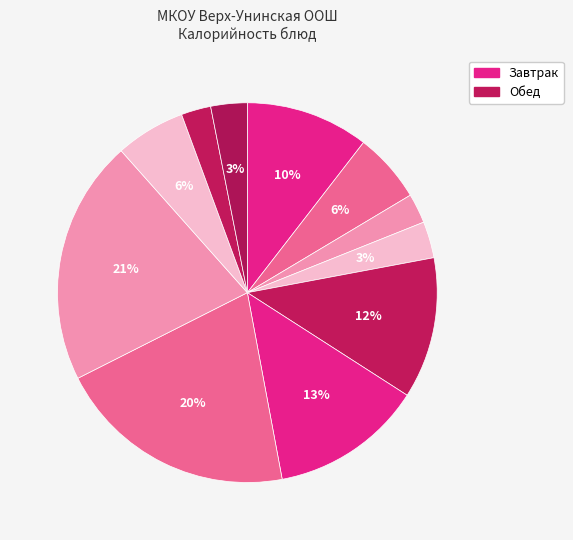

How many slices are in this pie chart?

11